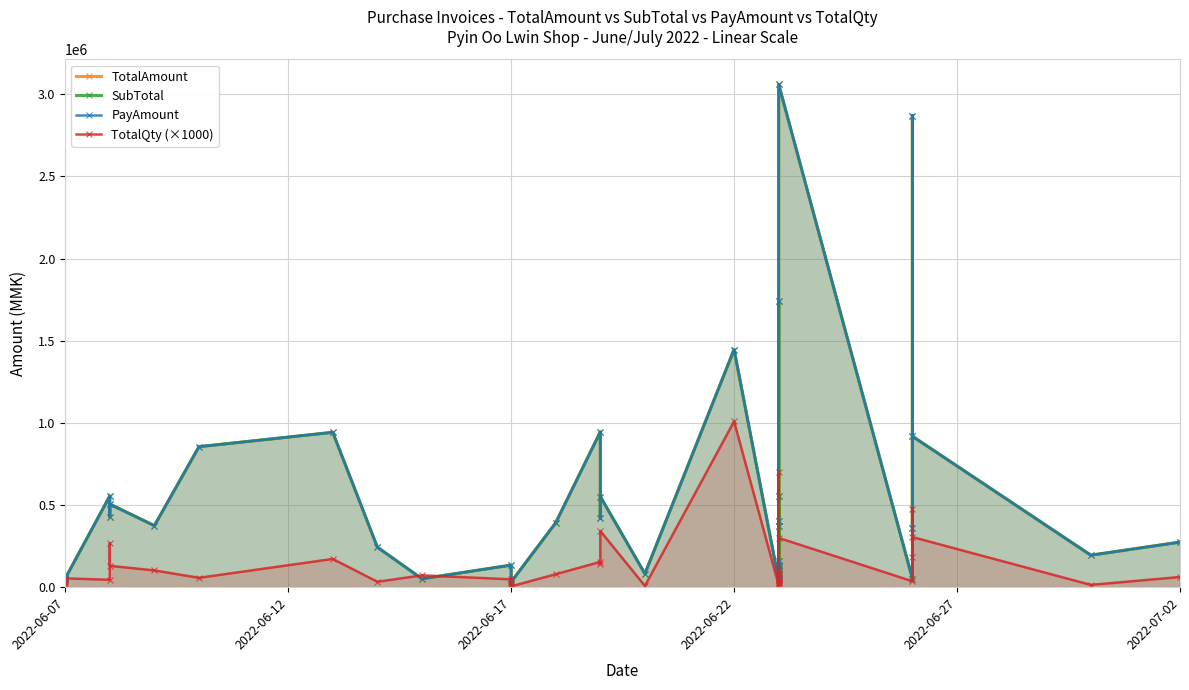

Does the chart have visible grid lines?

Yes